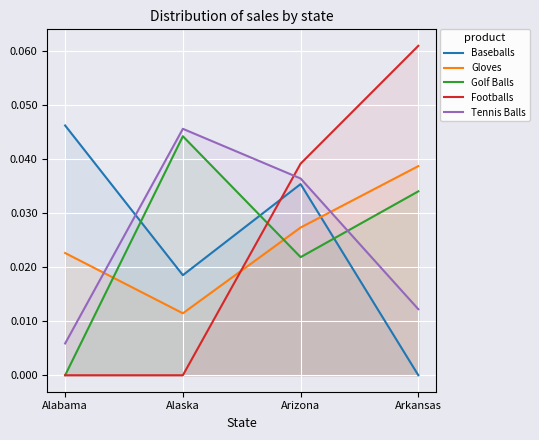

Which series has the largest range (max minus min)?

Footballs